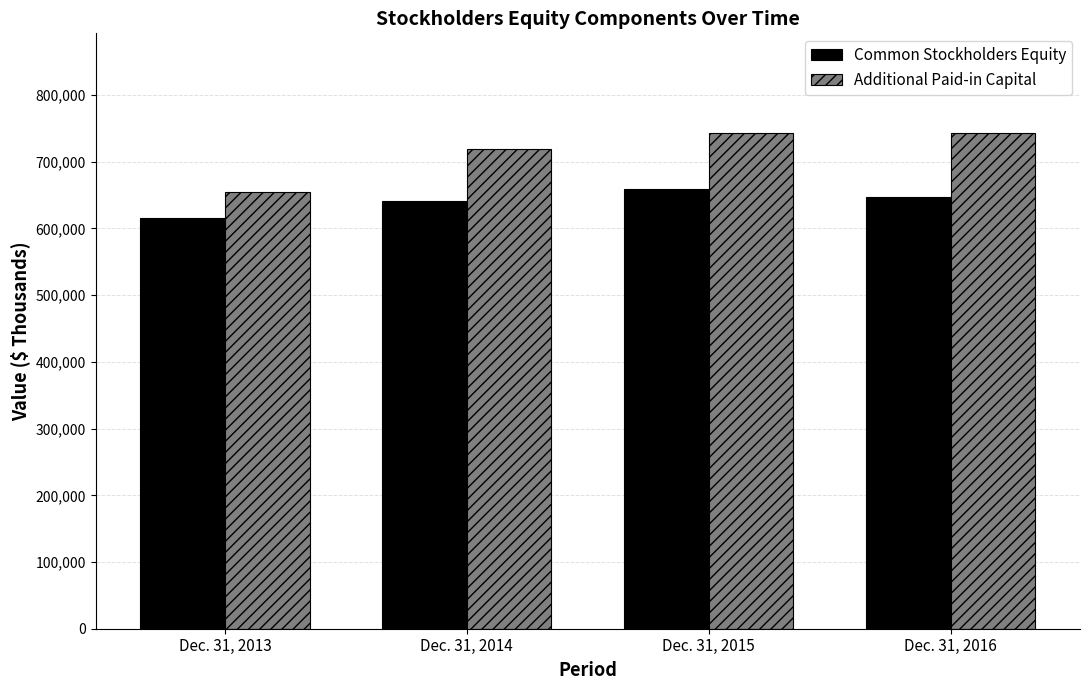

Which series has the widest spread of values?

Additional Paid-in Capital